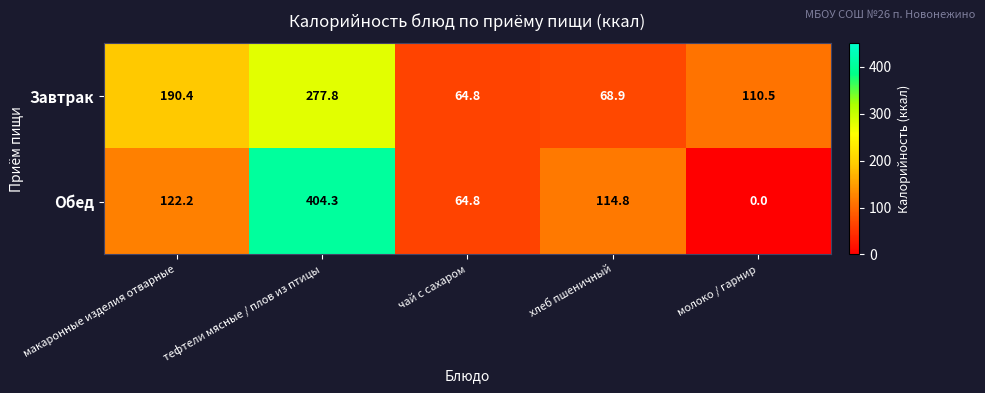

What is the maximum value shown in the chart?

404.3